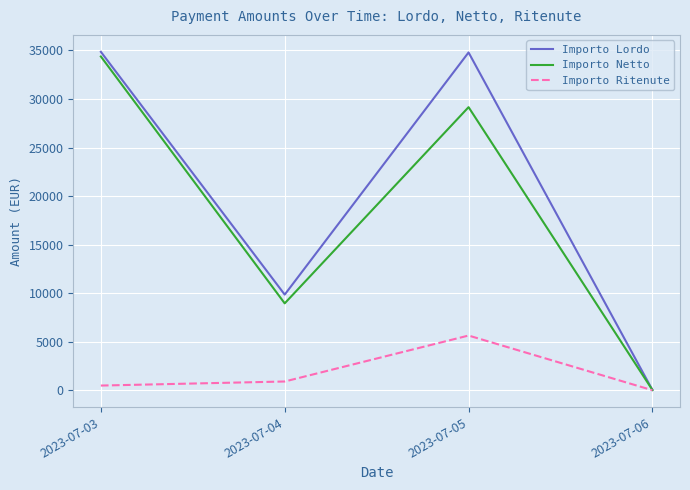

At which label does Importo Ritenute reach its peak?

2023-07-05